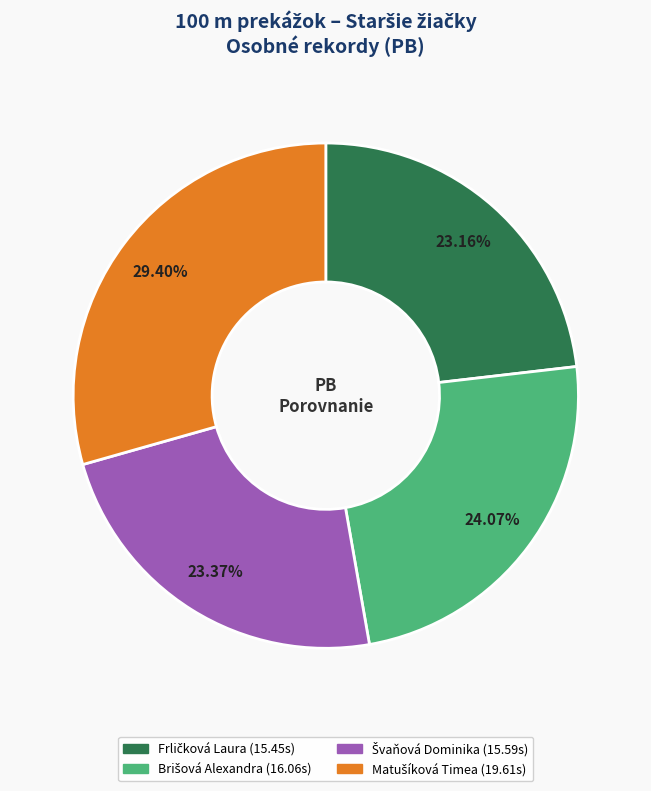

How many slices are in this pie chart?

4